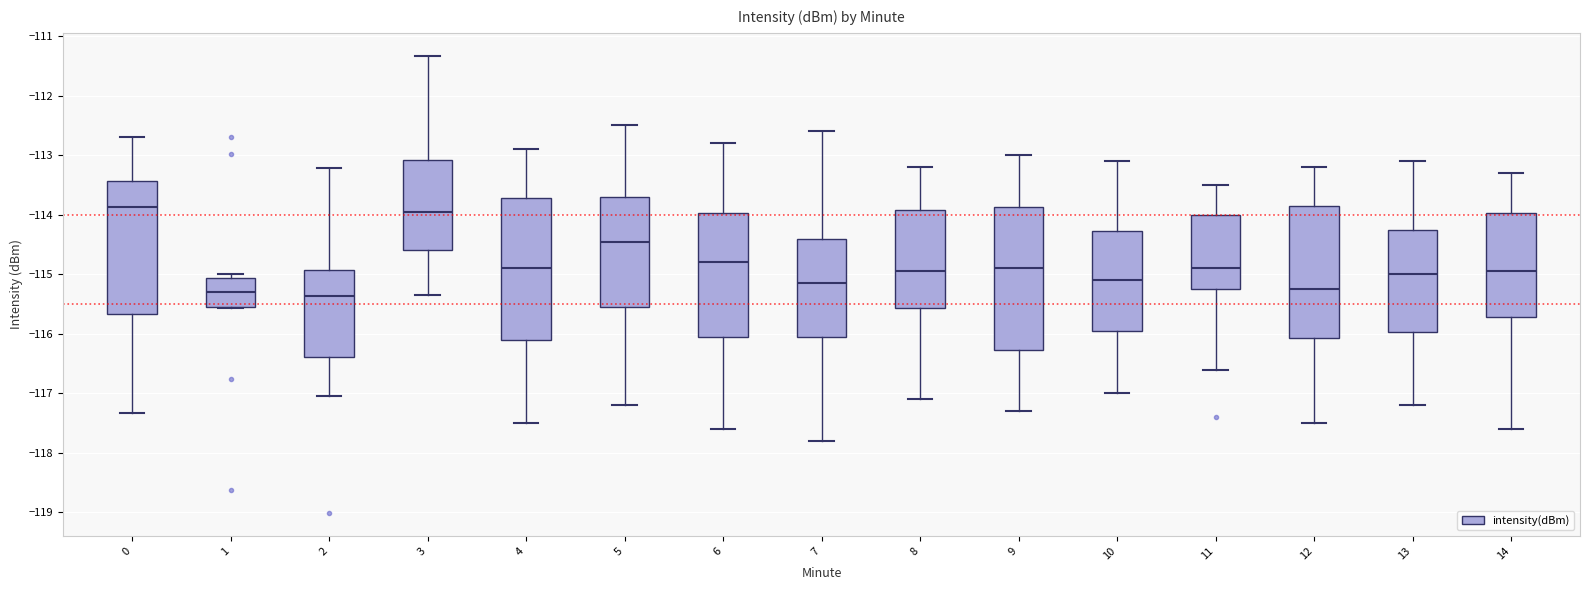

Reading left to right, transcribe this box plot: for each box, give where its median line is, the range the box spans, and where its two whiskers end, as read against the y-axis. The values are not printed on the chart, so give them approximately, as read against the axis.

0: median -113.9, box -115.7 to -113.4, whiskers -117.3 to -112.7
1: median -115.3, box -115.5 to -115.1, whiskers -115.6 to -115.0
2: median -115.4, box -116.4 to -114.9, whiskers -117.0 to -113.2
3: median -113.9, box -114.6 to -113.1, whiskers -115.3 to -111.3
4: median -114.9, box -116.1 to -113.7, whiskers -117.5 to -112.9
5: median -114.4, box -115.5 to -113.7, whiskers -117.2 to -112.5
6: median -114.8, box -116.0 to -114.0, whiskers -117.6 to -112.8
7: median -115.1, box -116.0 to -114.4, whiskers -117.8 to -112.6
8: median -114.9, box -115.6 to -113.9, whiskers -117.1 to -113.2
9: median -114.9, box -116.3 to -113.9, whiskers -117.3 to -113.0
10: median -115.1, box -115.9 to -114.3, whiskers -117.0 to -113.1
11: median -114.9, box -115.2 to -114.0, whiskers -116.6 to -113.5
12: median -115.2, box -116.1 to -113.8, whiskers -117.5 to -113.2
13: median -115.0, box -116.0 to -114.2, whiskers -117.2 to -113.1
14: median -114.9, box -115.7 to -114.0, whiskers -117.6 to -113.3